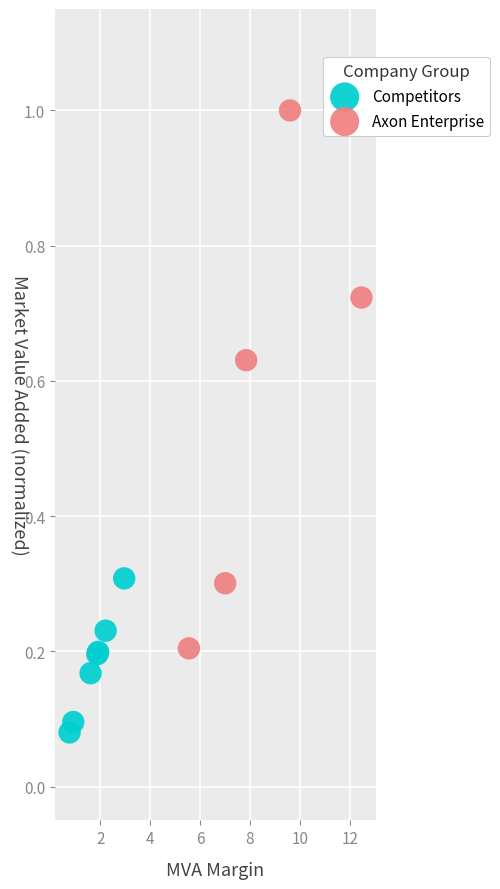

Which series contains the lowest Y value?

Competitors